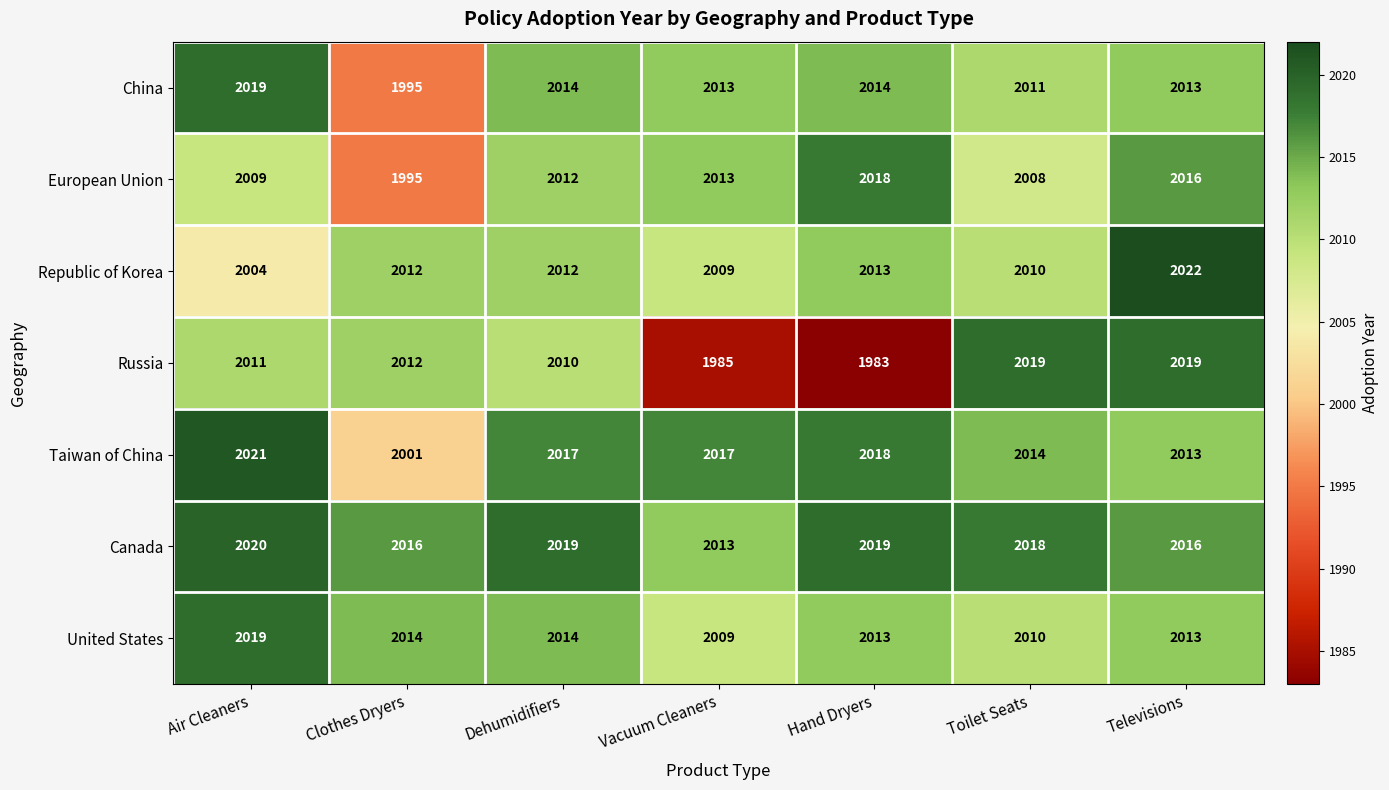

True or false: European Union has a value of 904 at Clothes Dryers.

False